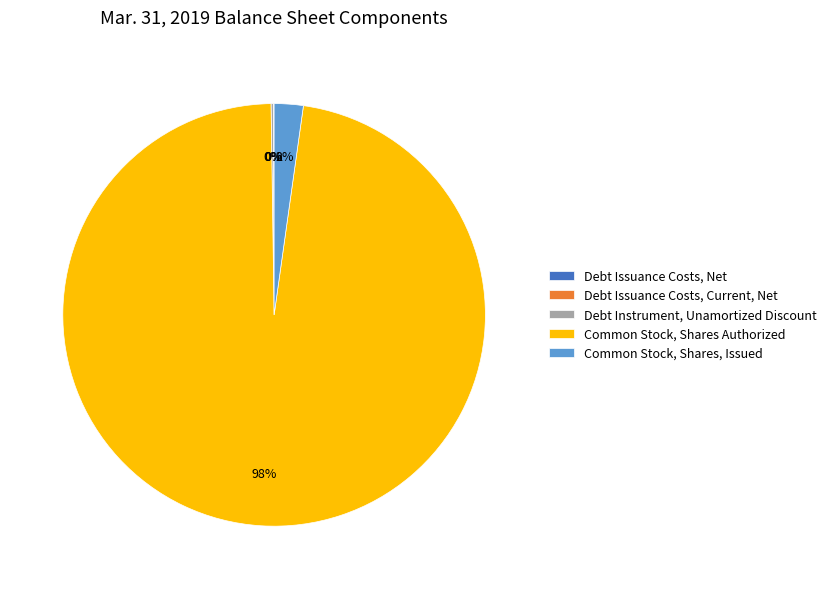

To the nearest percent, what is the average slice percentage?

20%